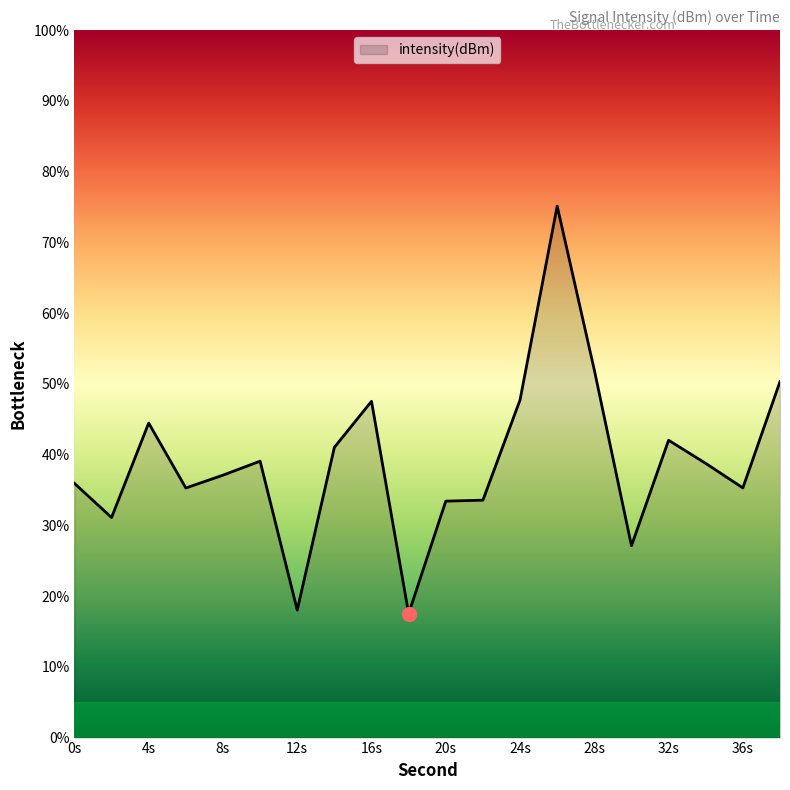

What is the minimum value shown in the chart?

17.5